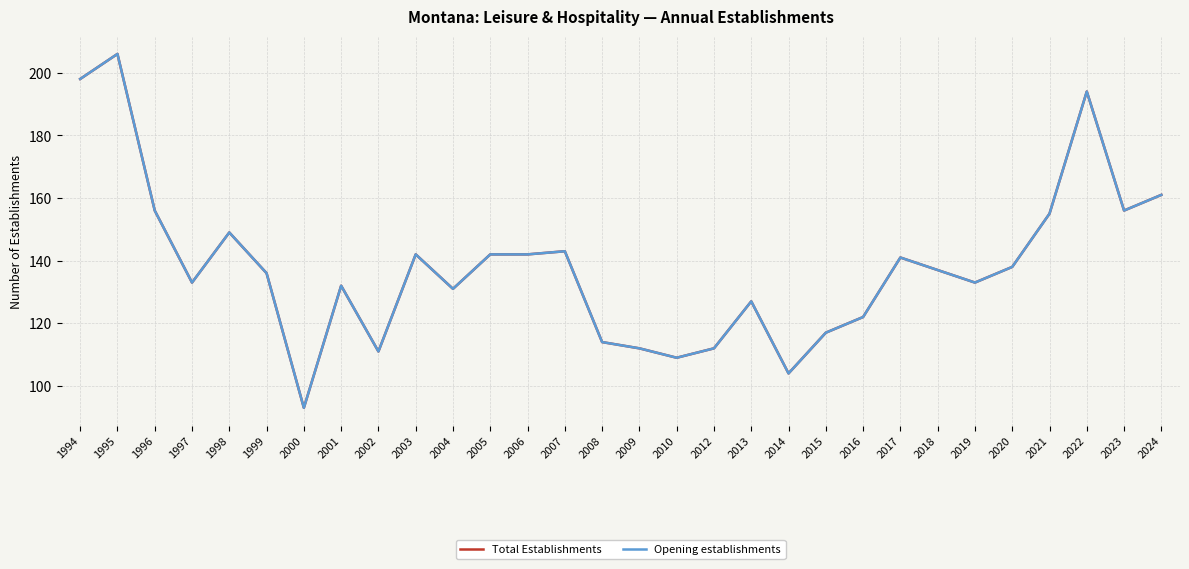

Which label corresponds to the largest value in the chart?

1995